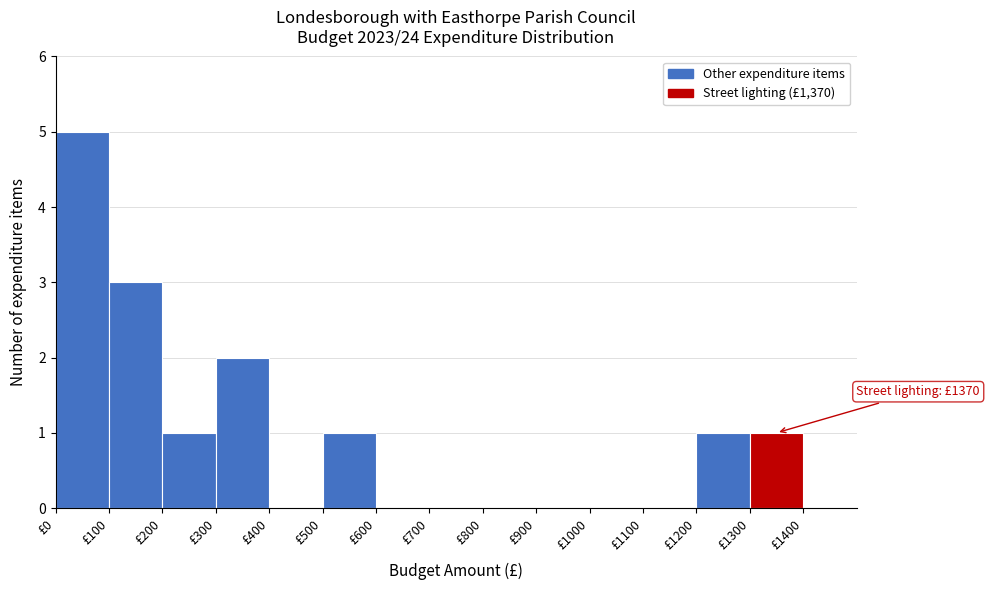

Which range on the x-axis has the tallest bar?

0 to 100